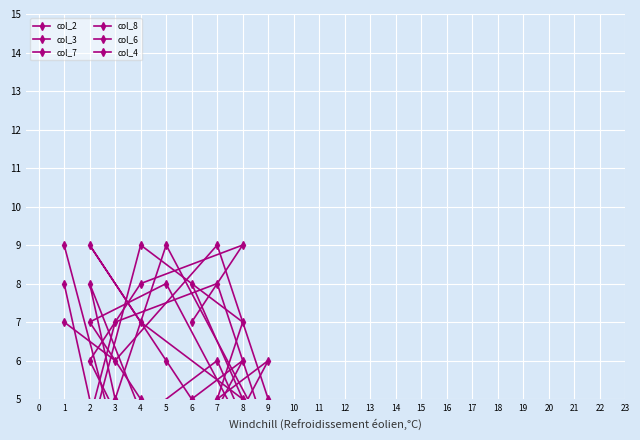

What is the approximate value of col_3 at 4?

9